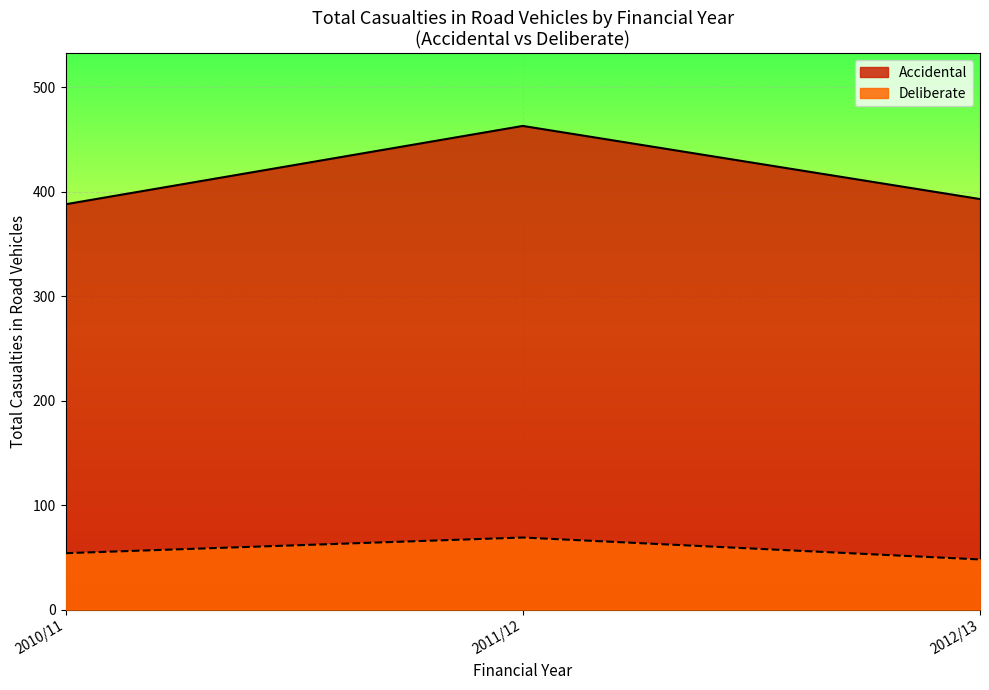

Is the value of Deliberate at 2012/13 greater than the value of Accidental at 2010/11?

No